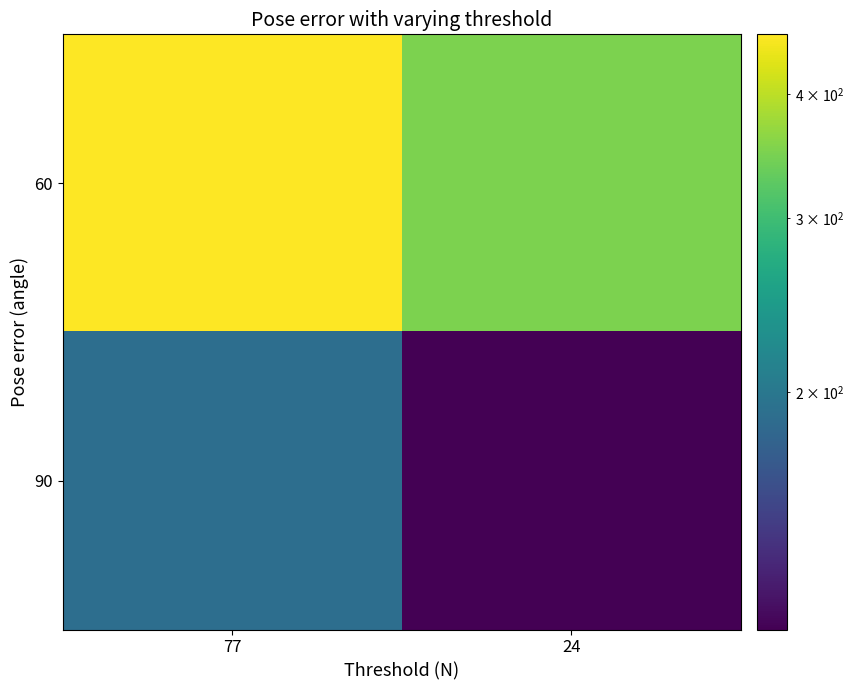

Which has a higher value, 77 or 24?

77